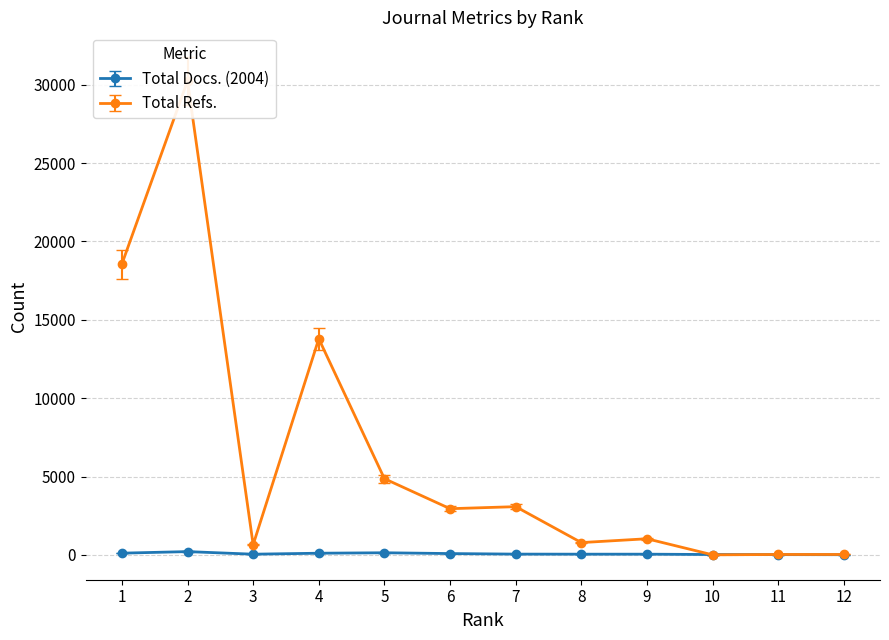

Is the value of Total Refs. at 5 greater than the value of Total Docs. (2004) at 3?

Yes